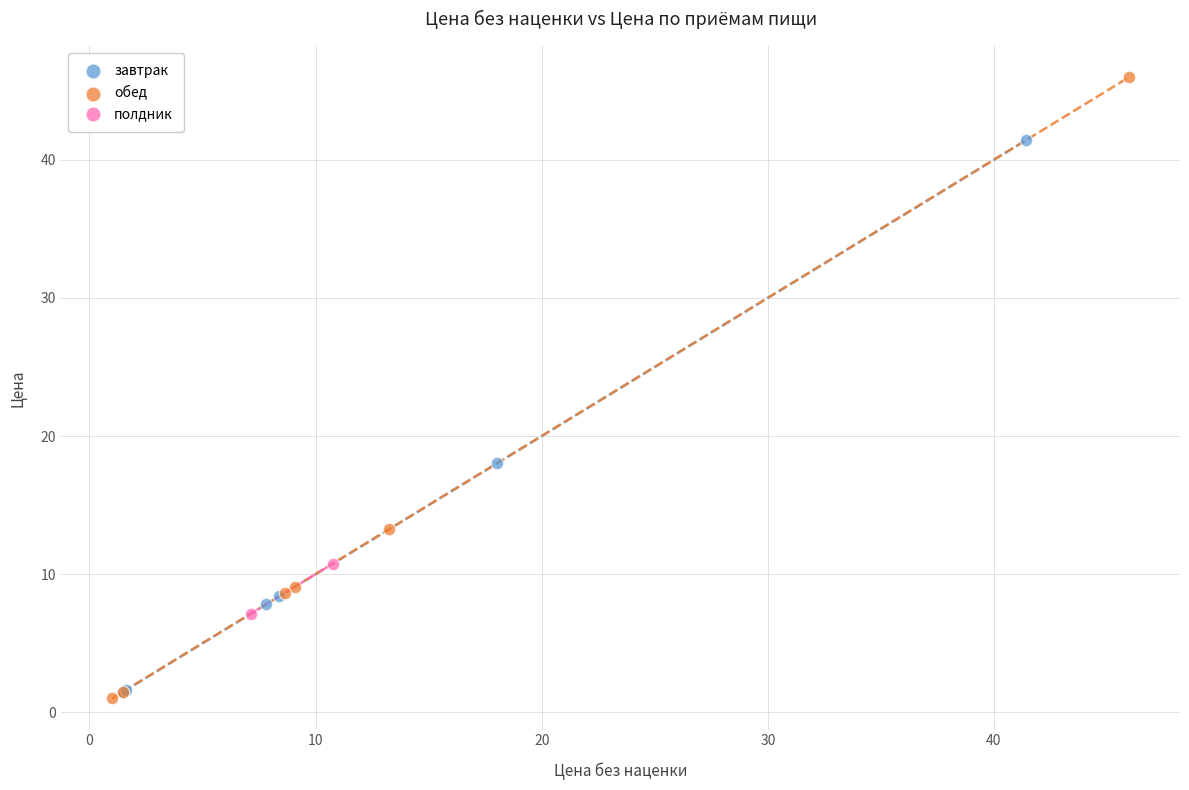

What are all the series names shown in the legend?

завтрак, обед, полдник